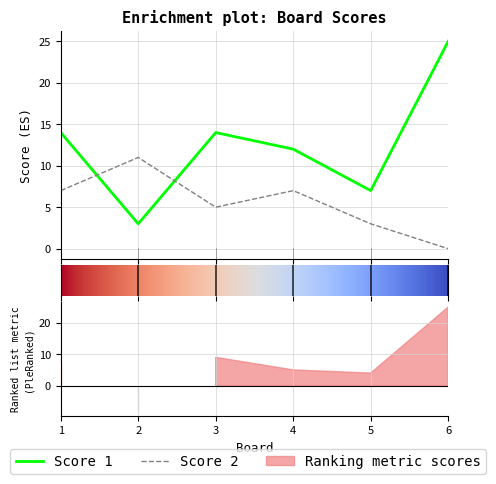

Where is Score 2 nearest to the value 5?

3